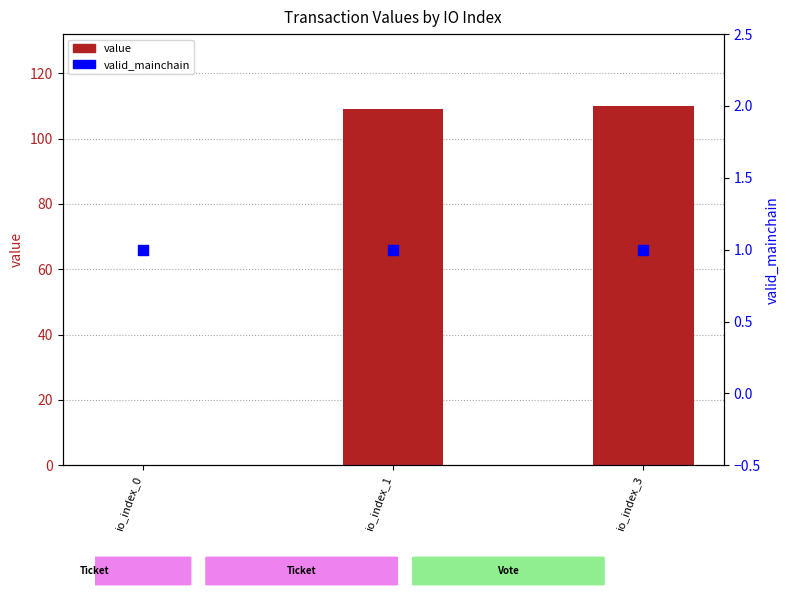

Which series reaches the maximum Y coordinate?

value